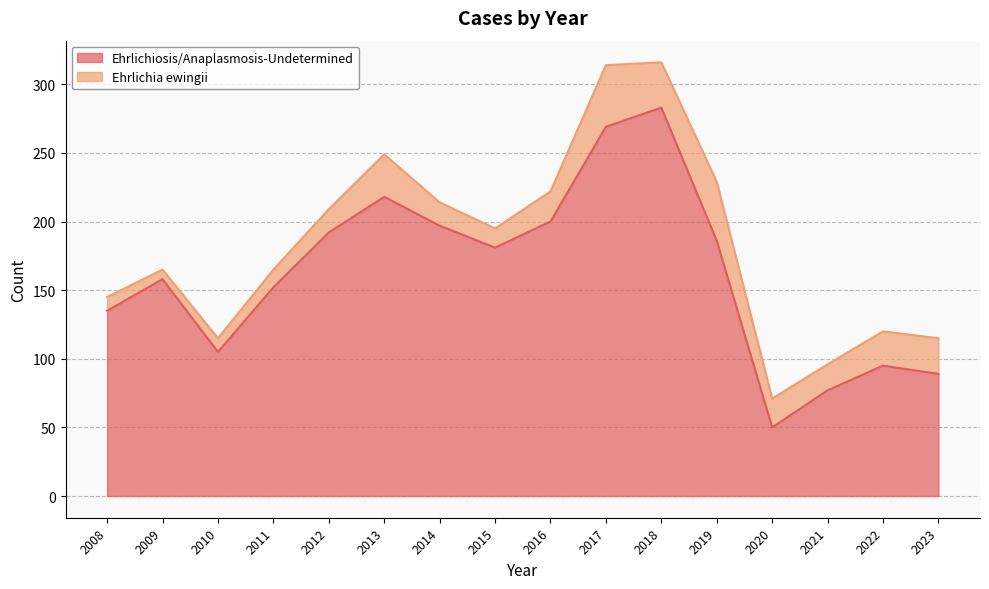

Does the chart display data point markers on the line(s)?

No